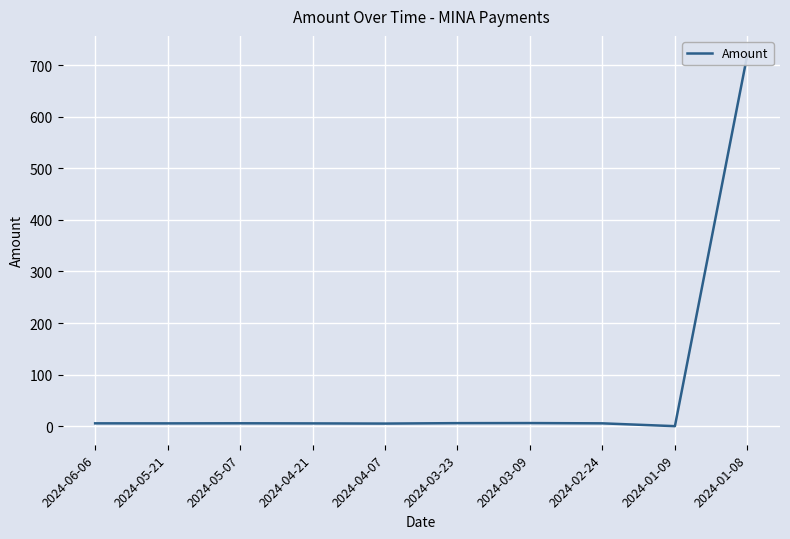

What is the sum of all values?

765.0